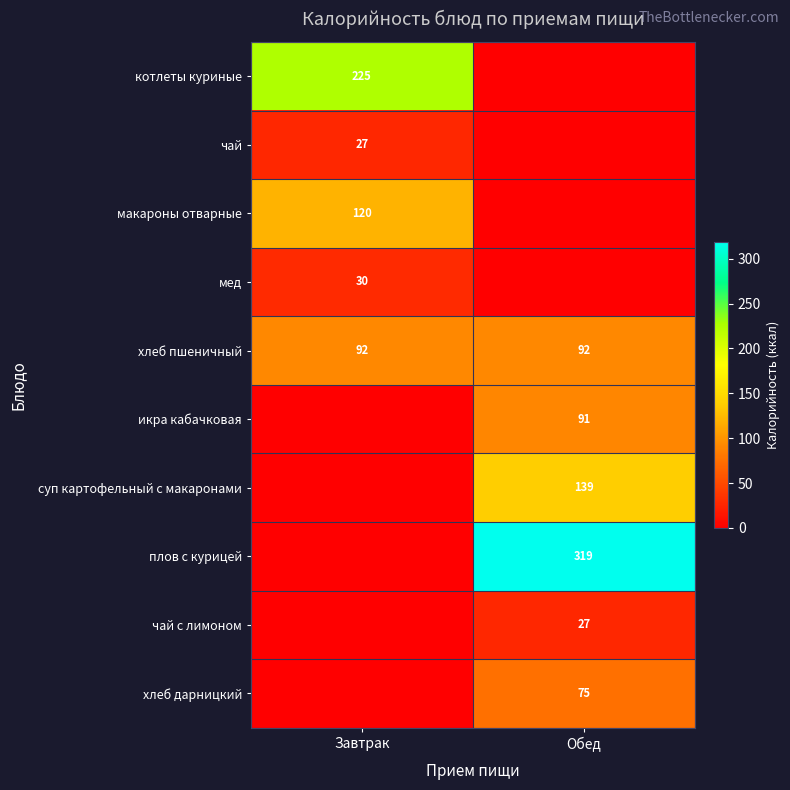

At which category does the chart reach its peak across all series?

Обед